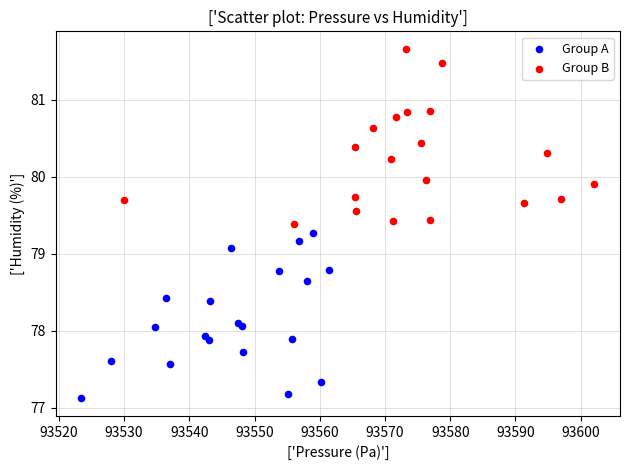

Which series reaches the minimum Y coordinate?

Group A